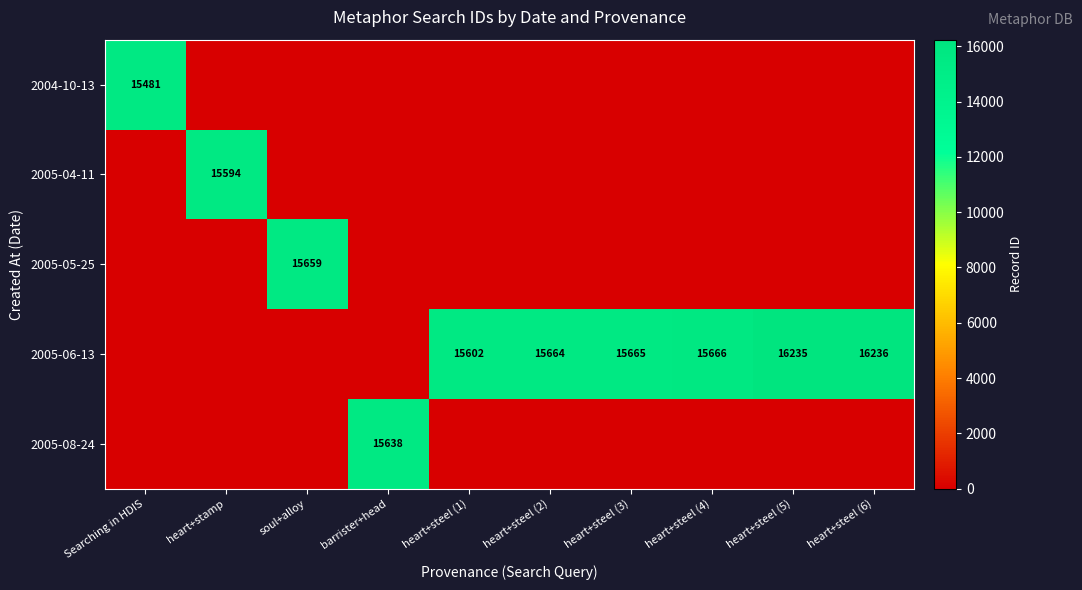

True or false: 2005-06-13 has a value of 26885 at heart+steel (5).

False